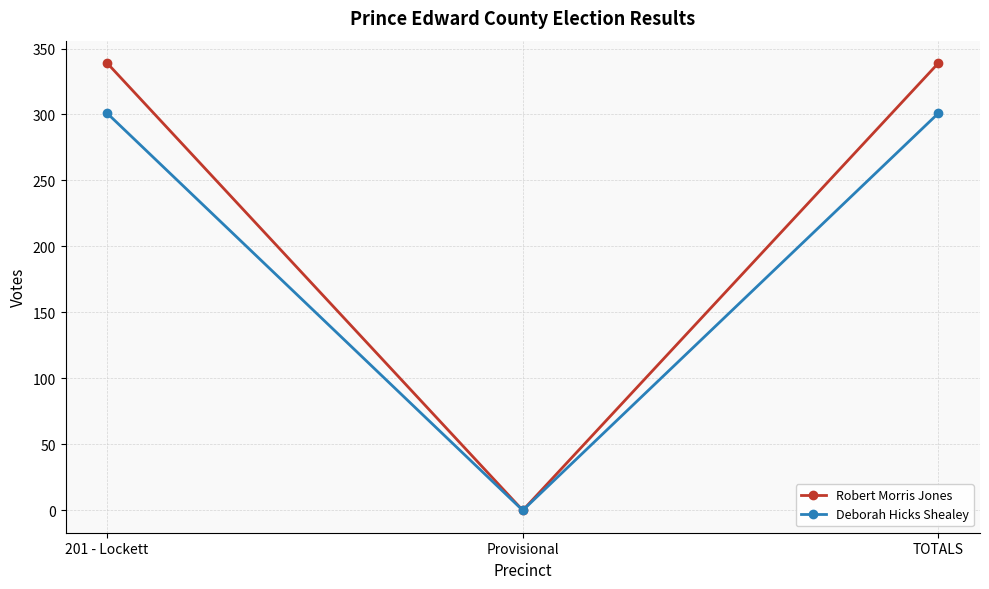

What is the sum of the Deborah Hicks Shealey values at Provisional and 201 - Lockett?

301